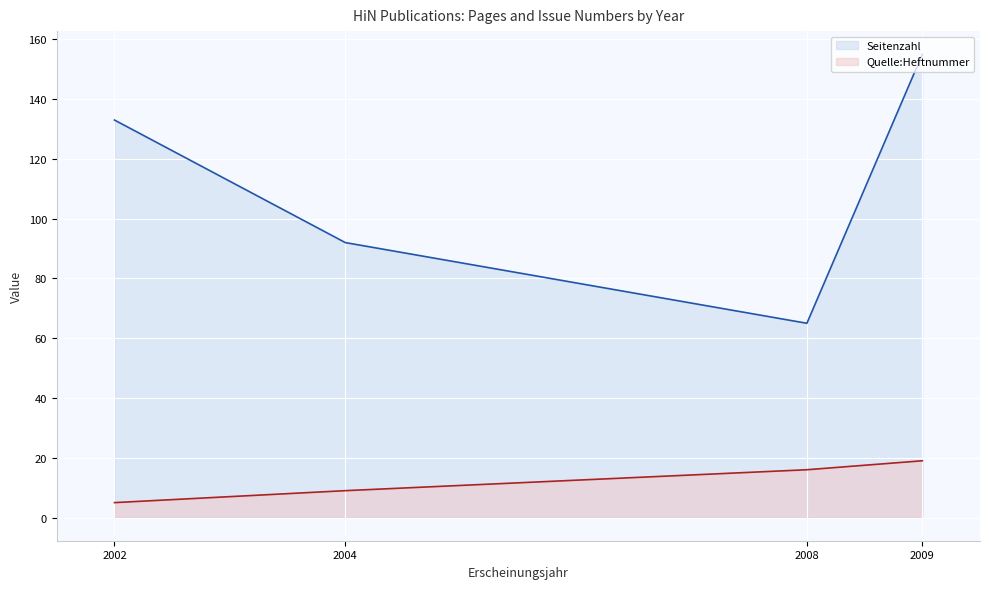

Which series has the largest total across all categories?

Seitenzahl